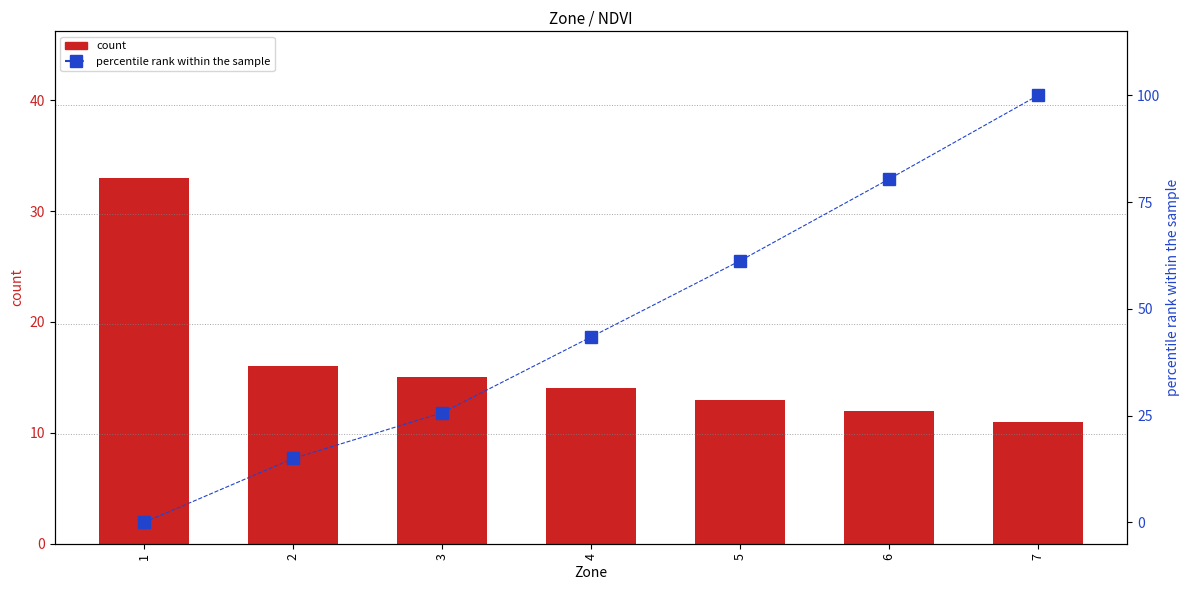

True or false: count has a value of 15.0 at 3.

True